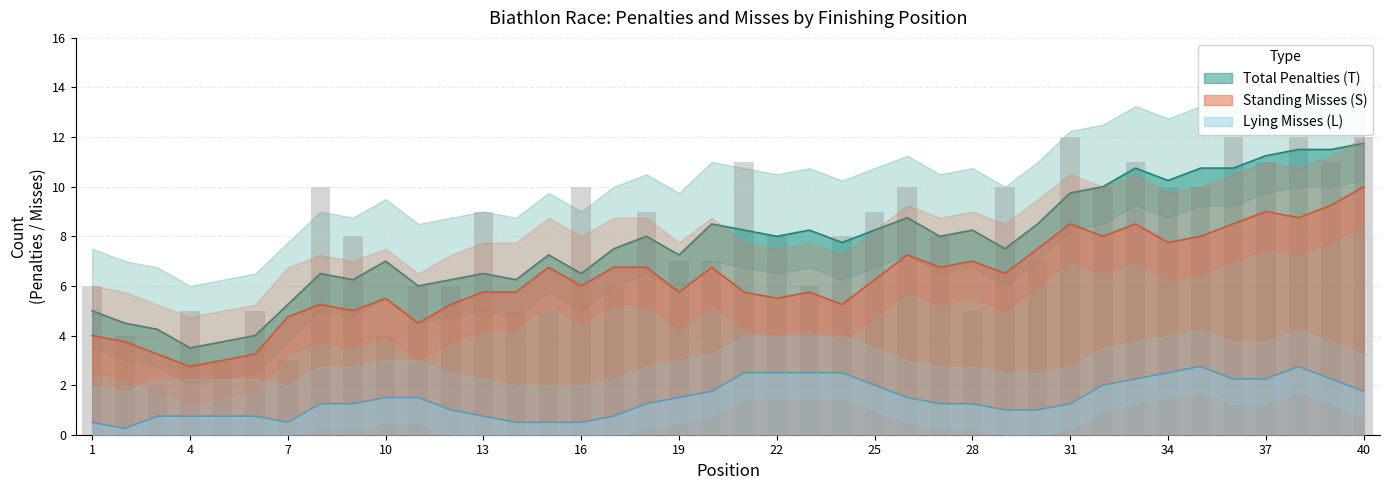

At 18, list the series in order from smallest to largest.

Lying Misses (L), Standing Misses (S), Total Penalties (T)